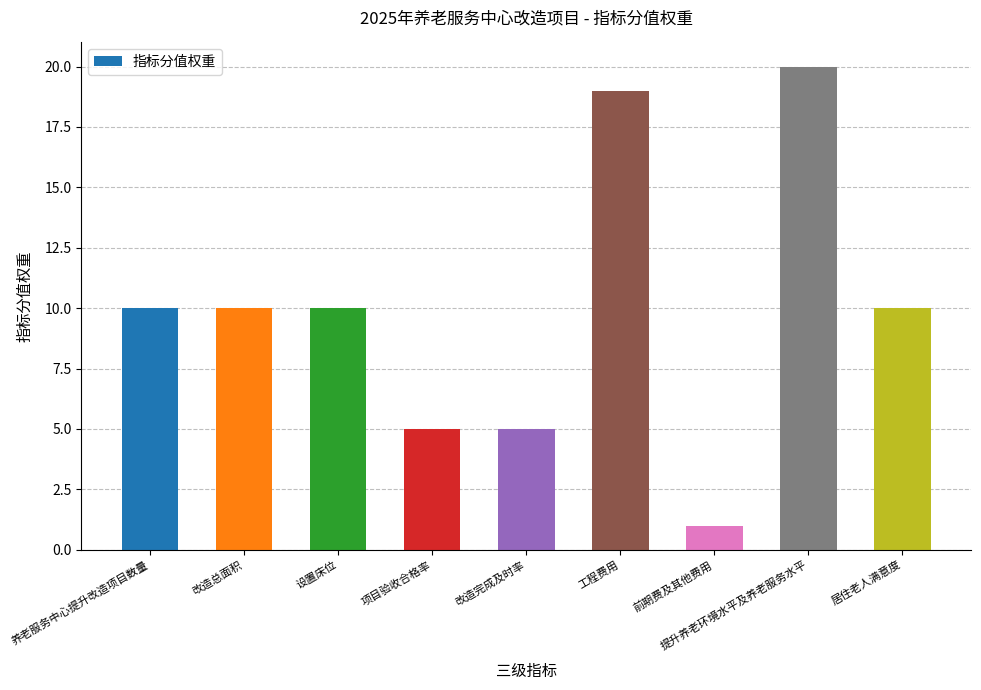

What is the average value?

10